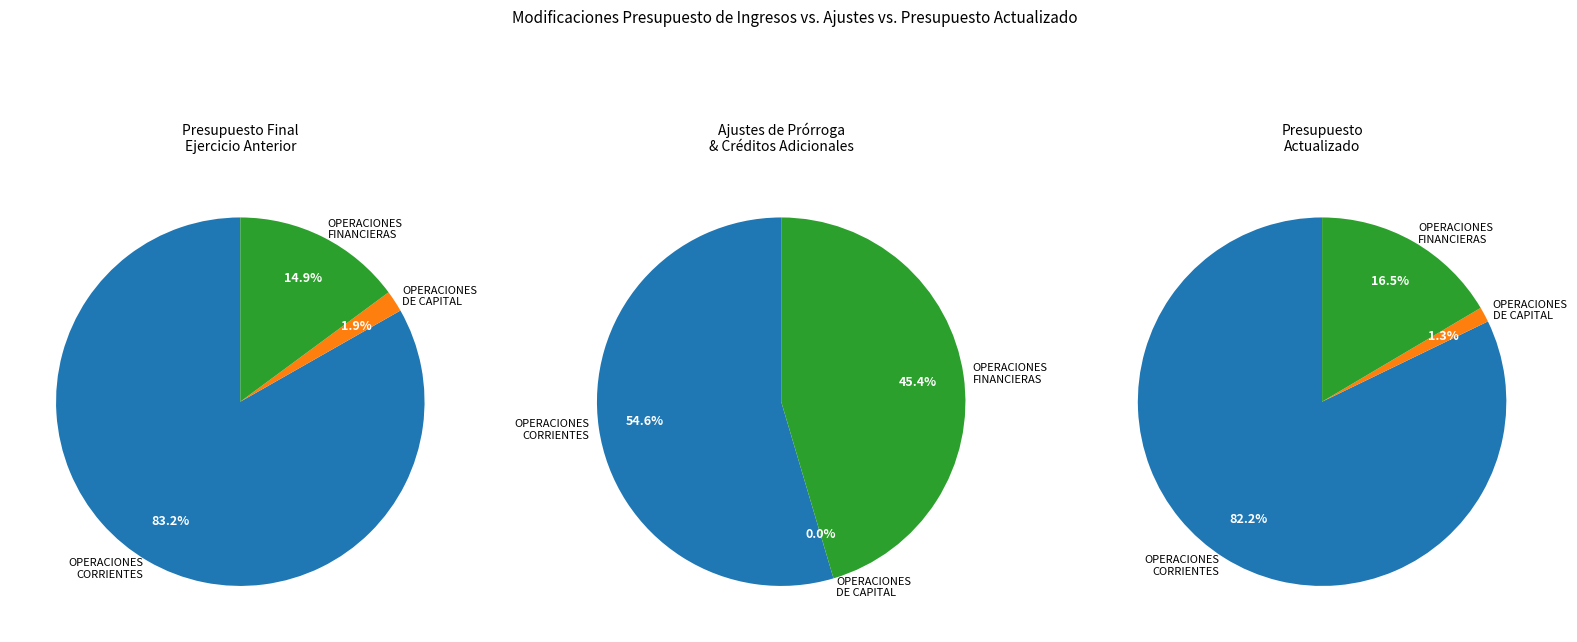

How many segments does this pie chart have?

3